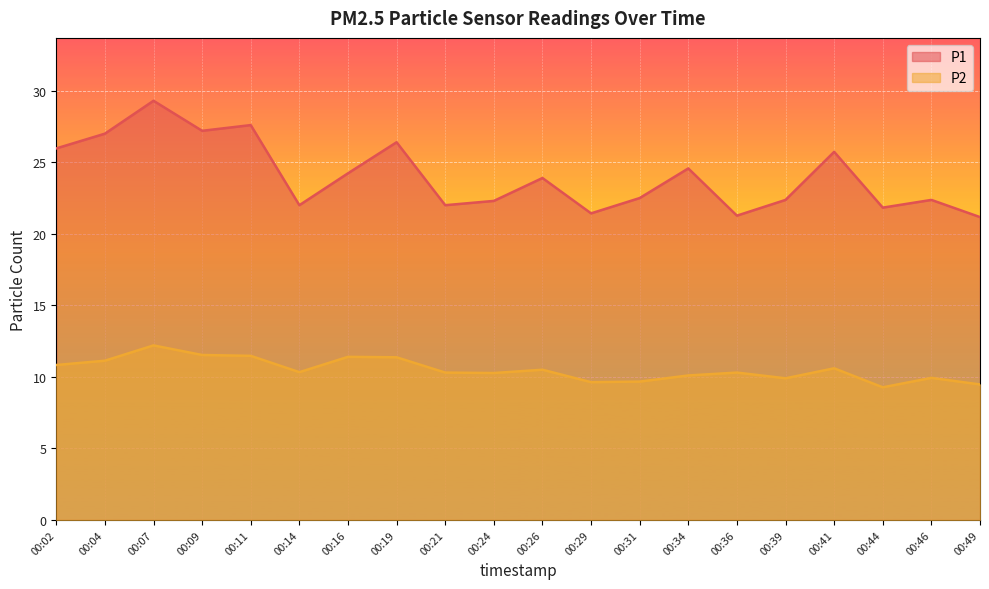

What are all the series names shown in the legend?

P1, P2